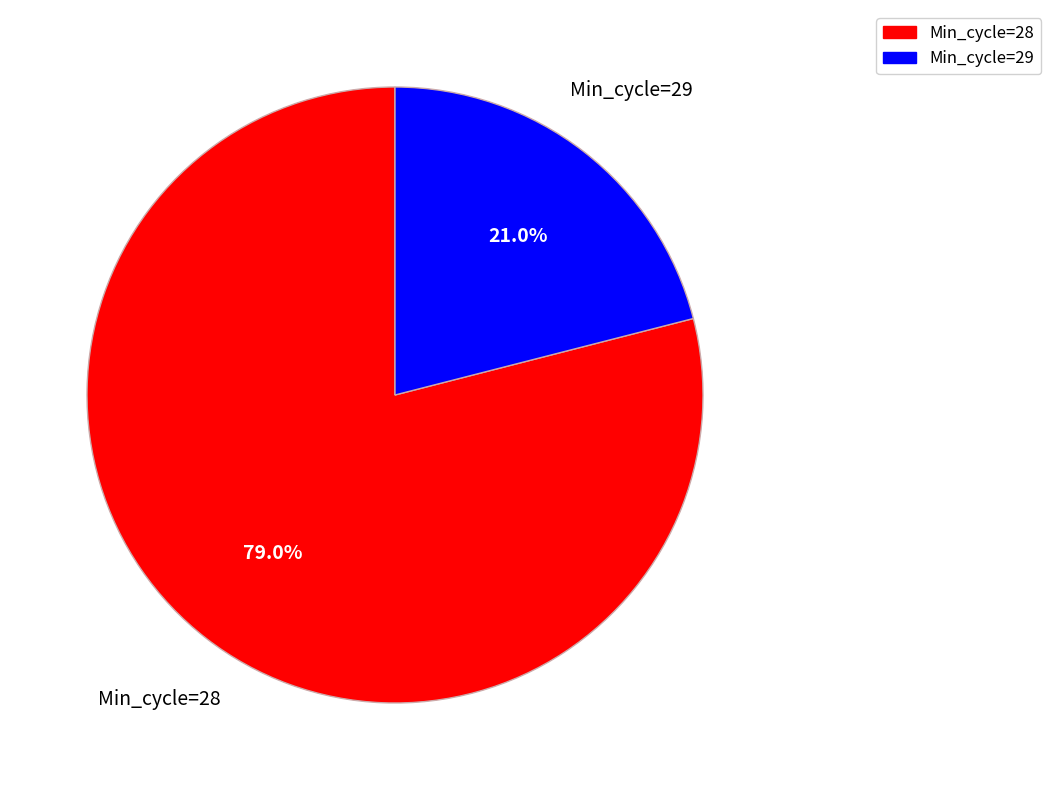

Does any single category account for the majority?

Yes